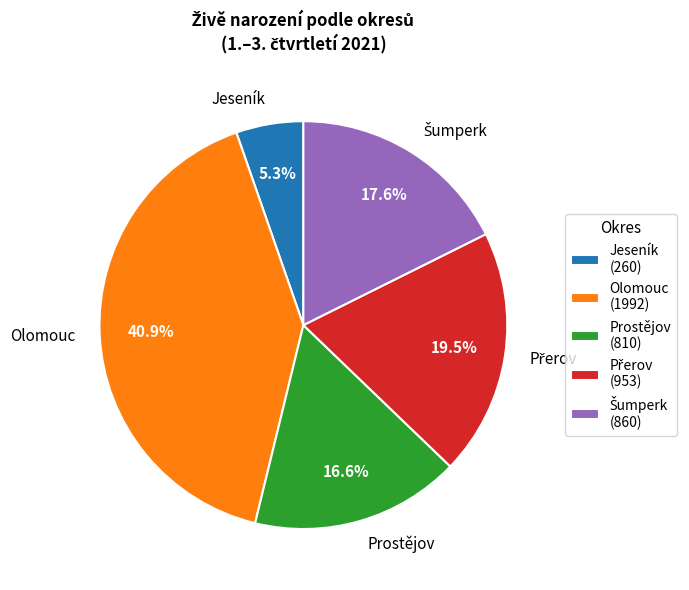

To the nearest percent, what is the average slice percentage?

20%